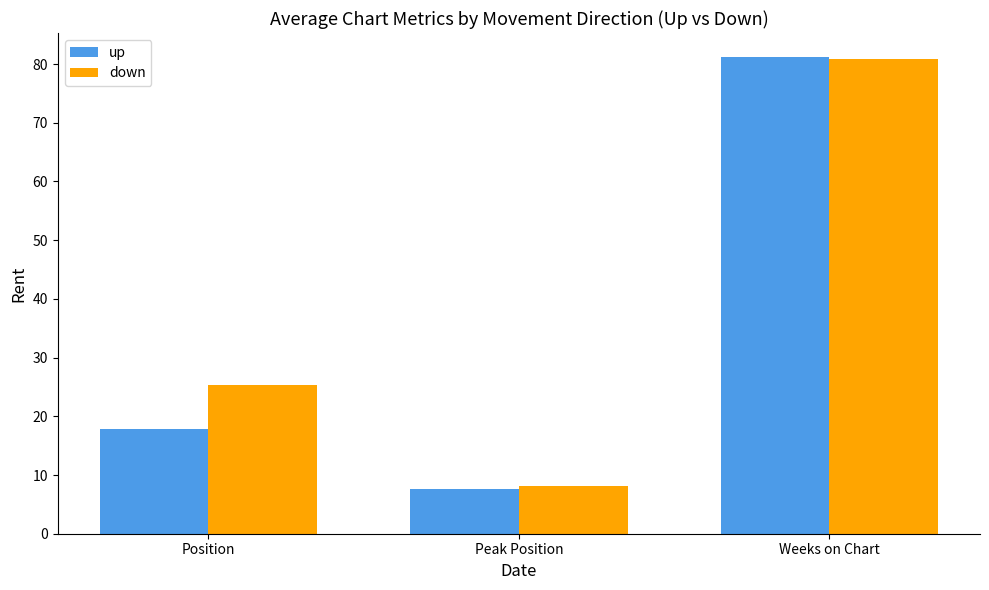

Is the value of up at Position greater than the value of down at Peak Position?

Yes